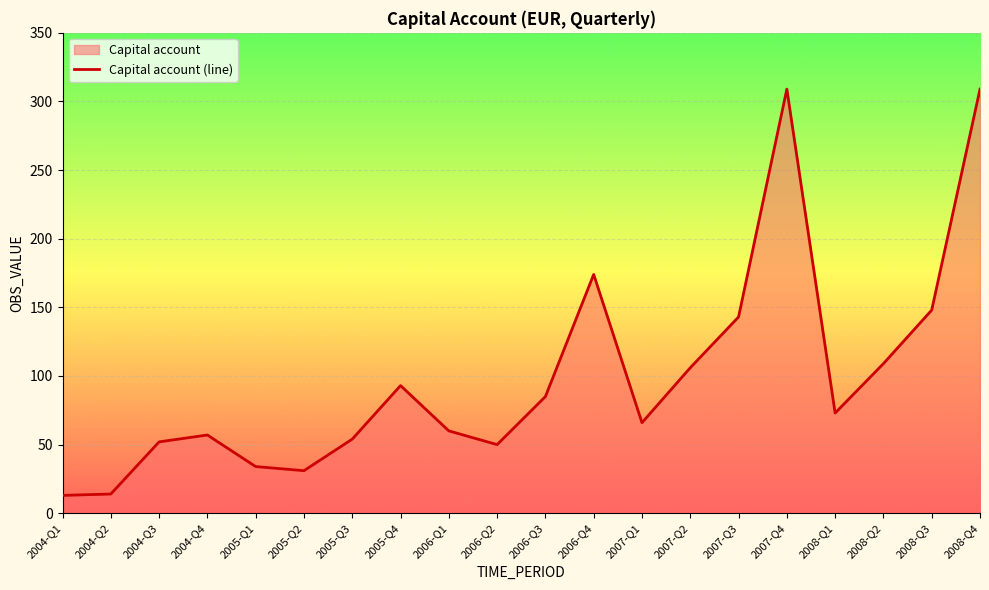

What position from the left is 2004-Q2?

2